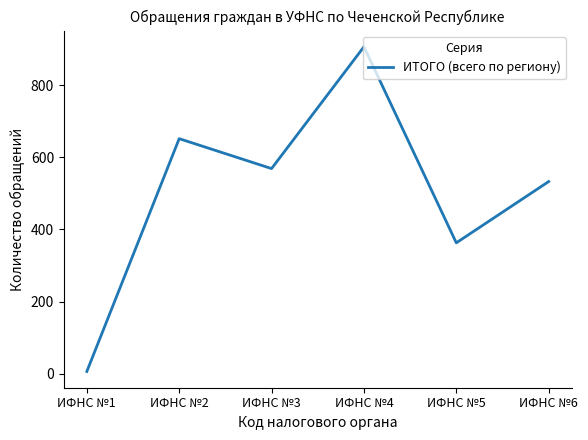

Rank the categories by value from lowest to highest.

ИФНС №1, ИФНС №5, ИФНС №6, ИФНС №3, ИФНС №2, ИФНС №4